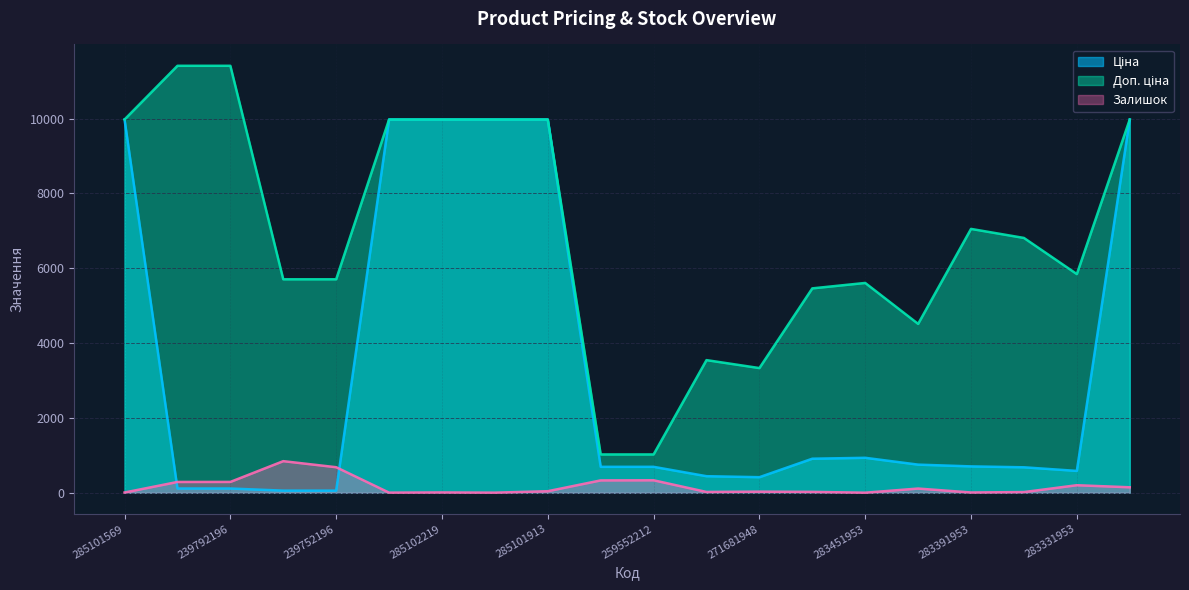

What position from the right is 239792196?

18